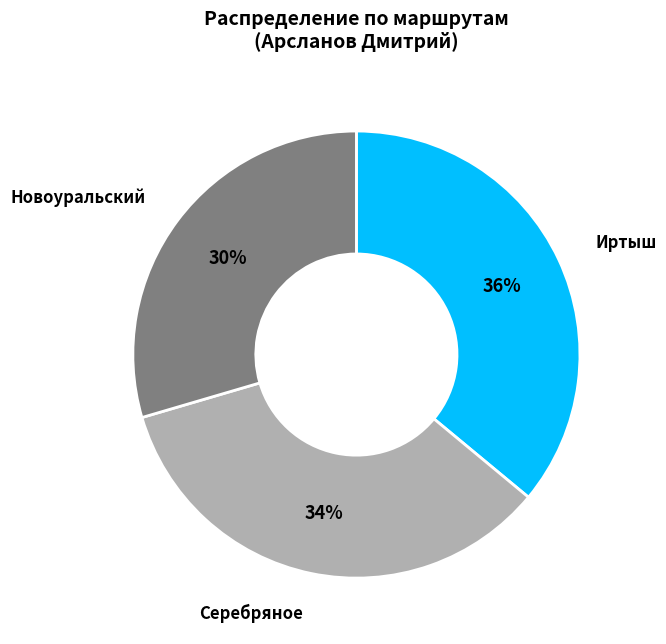

To the nearest percent, what is the average slice percentage?

33%